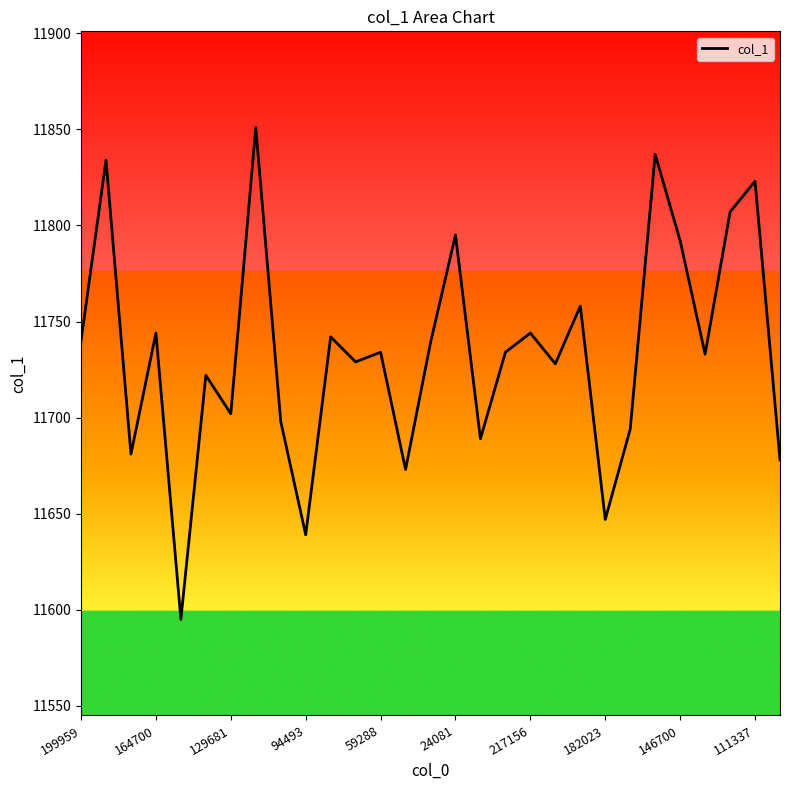

What is the maximum value shown in the chart?

11851